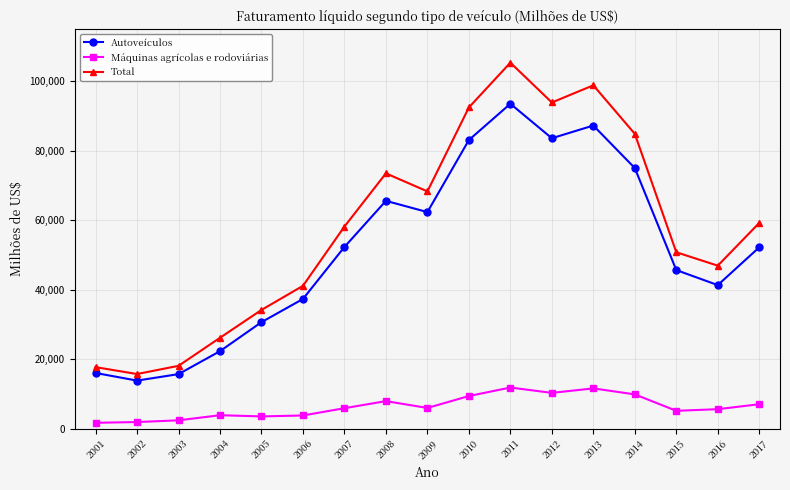

What is the total value across all series at 2002?

31442